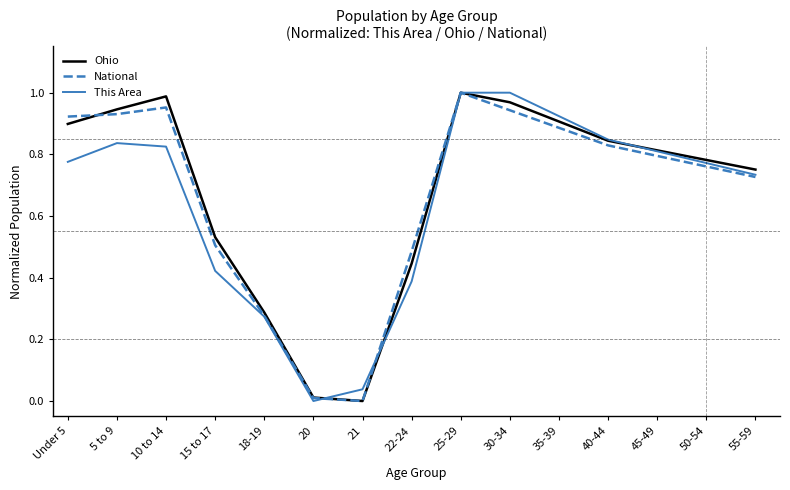

True or false: National has more than 0 points higher than both neighbors.

True